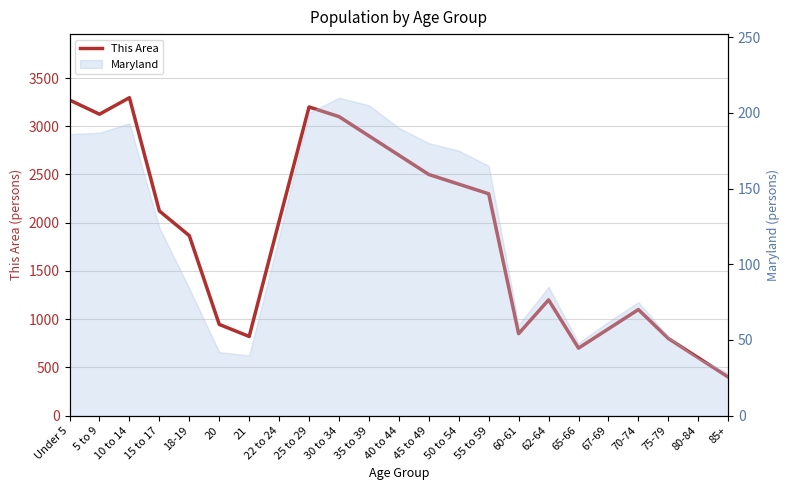

True or false: the data has more than 1 interior local peaks.

True